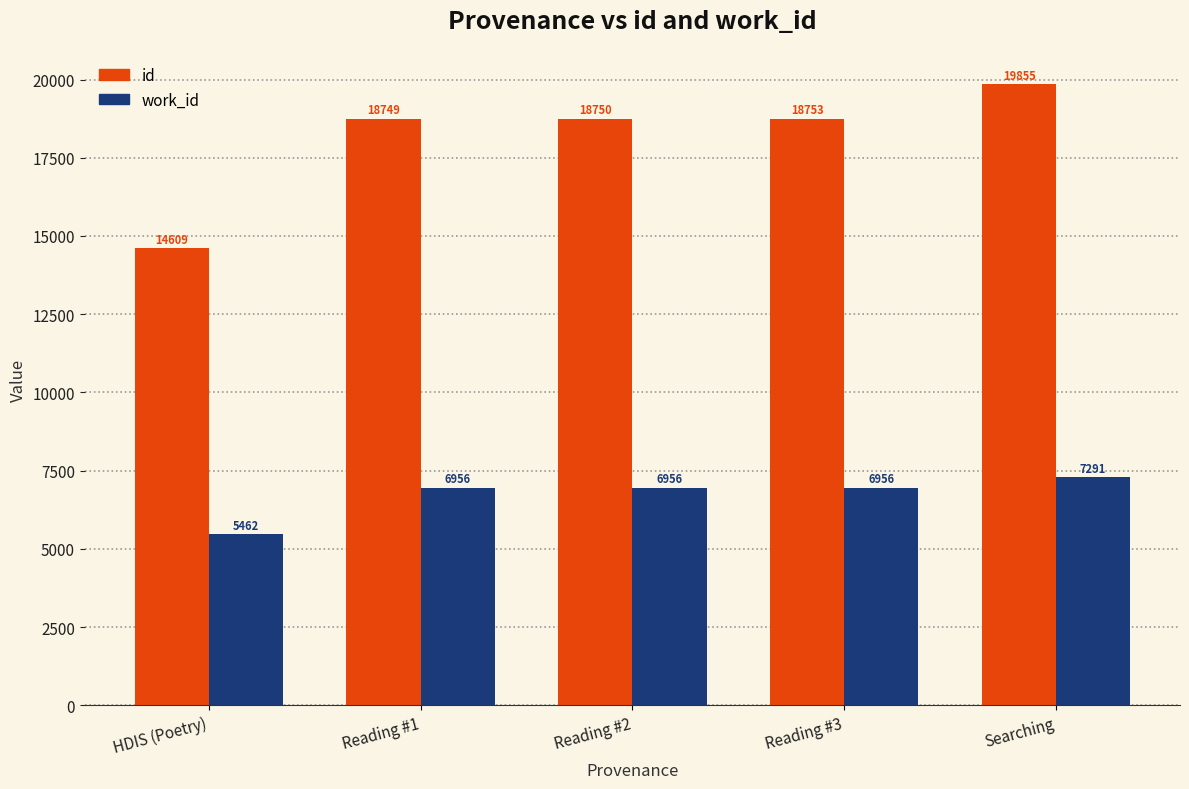

Reading left to right, extract all data points from this chart.

id: HDIS (Poetry)=14609	Reading #1=18749	Reading #2=18750	Reading #3=18753	Searching=19855
work_id: HDIS (Poetry)=5462	Reading #1=6956	Reading #2=6956	Reading #3=6956	Searching=7291